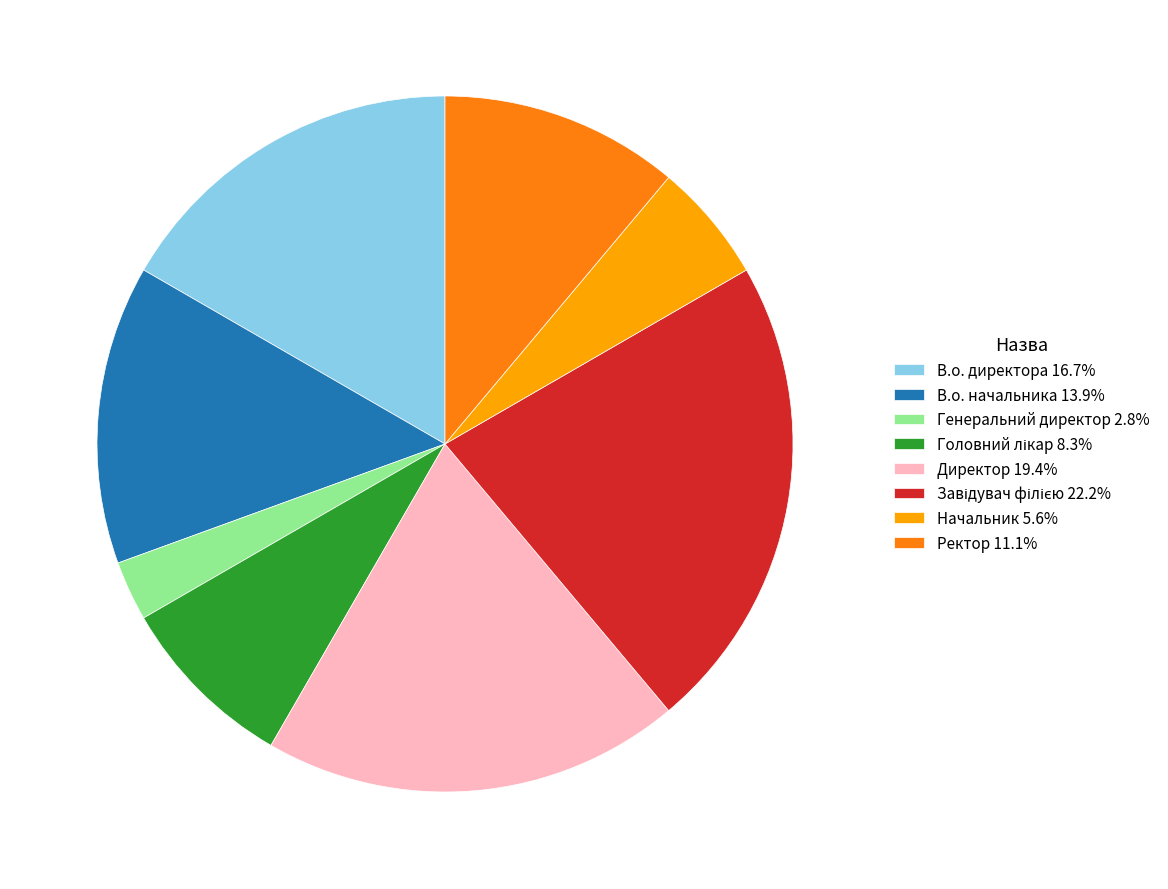

Does Директор 19.4% account for over 50% of the chart?

No